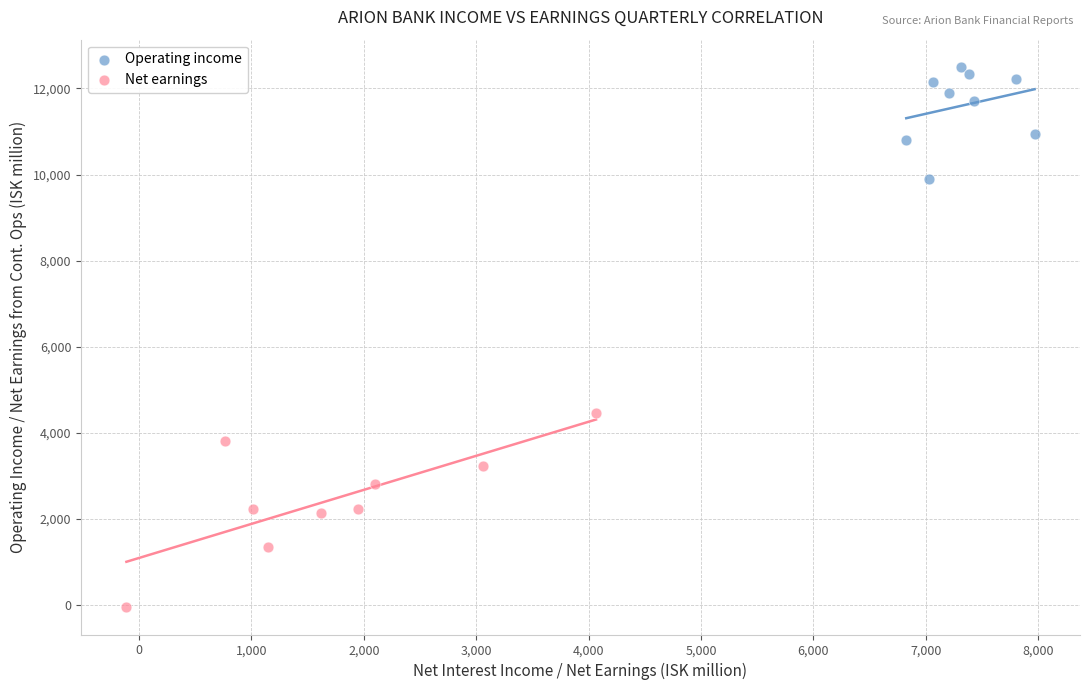

Which series contains the lowest Y value?

Net earnings